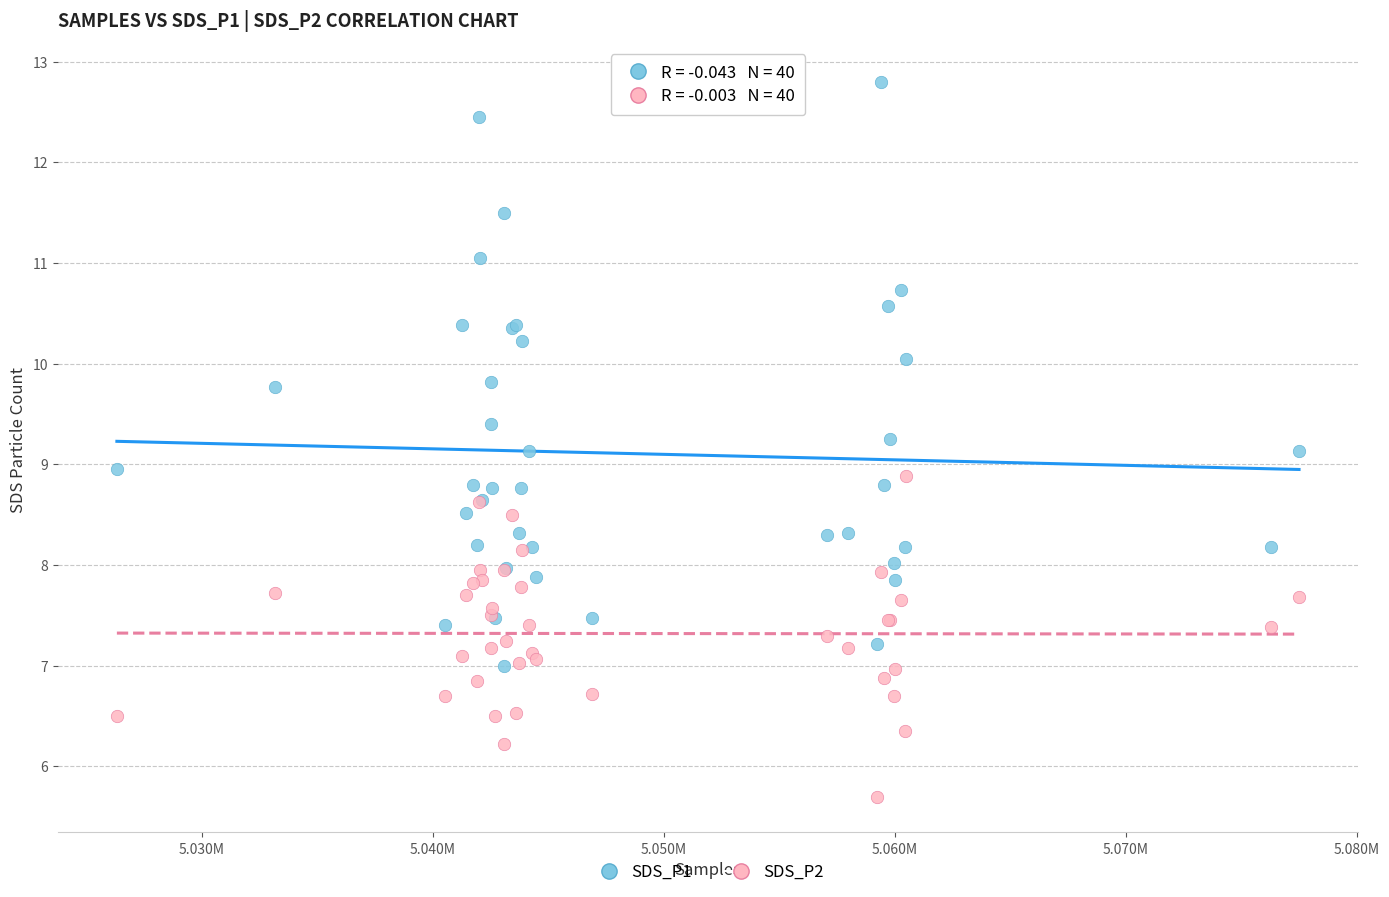

What is the X range (max minus min) for the scatter plot?

51181.0